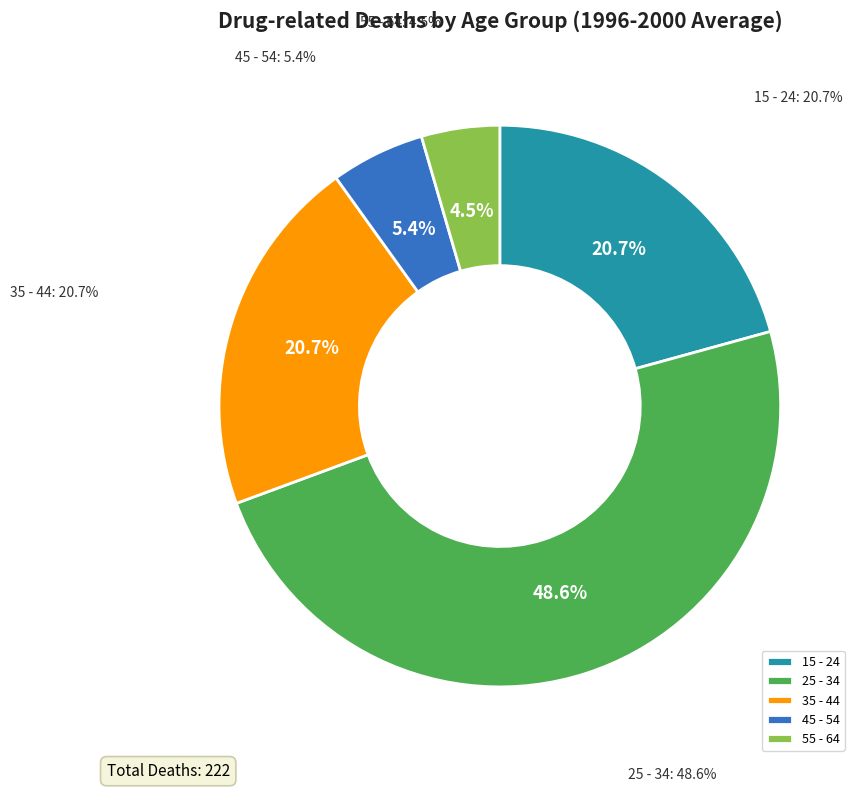

To the nearest percent, what percentage of the pie is 35 - 44?

21%